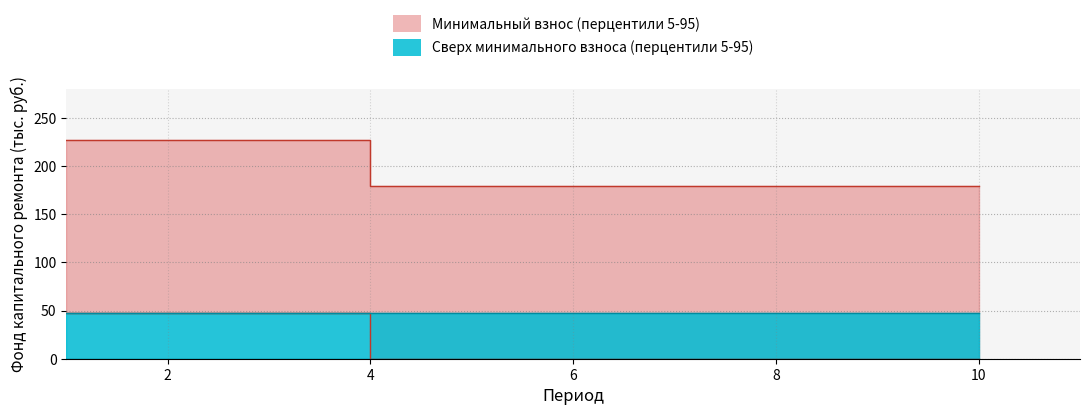

What is the sum of the min_vznos_lower values at 1 and 2?

95.5